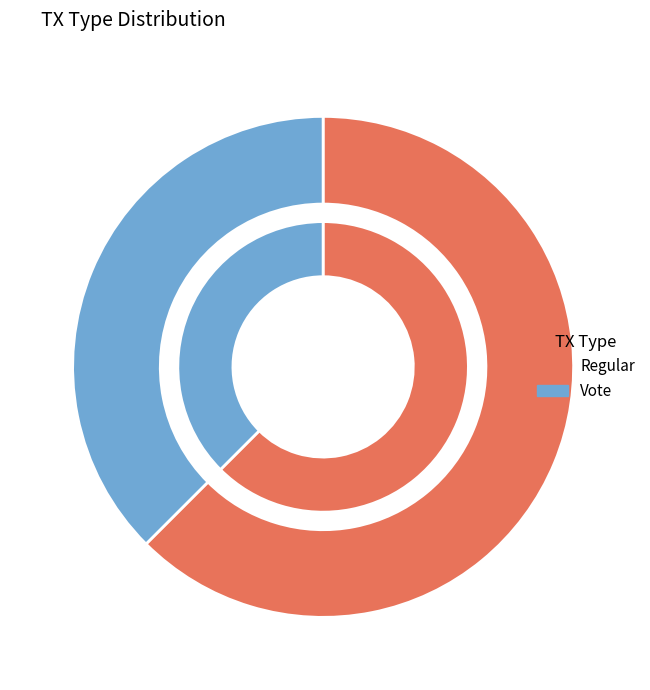

True or false: Vote accounts for 38% of the total.

True